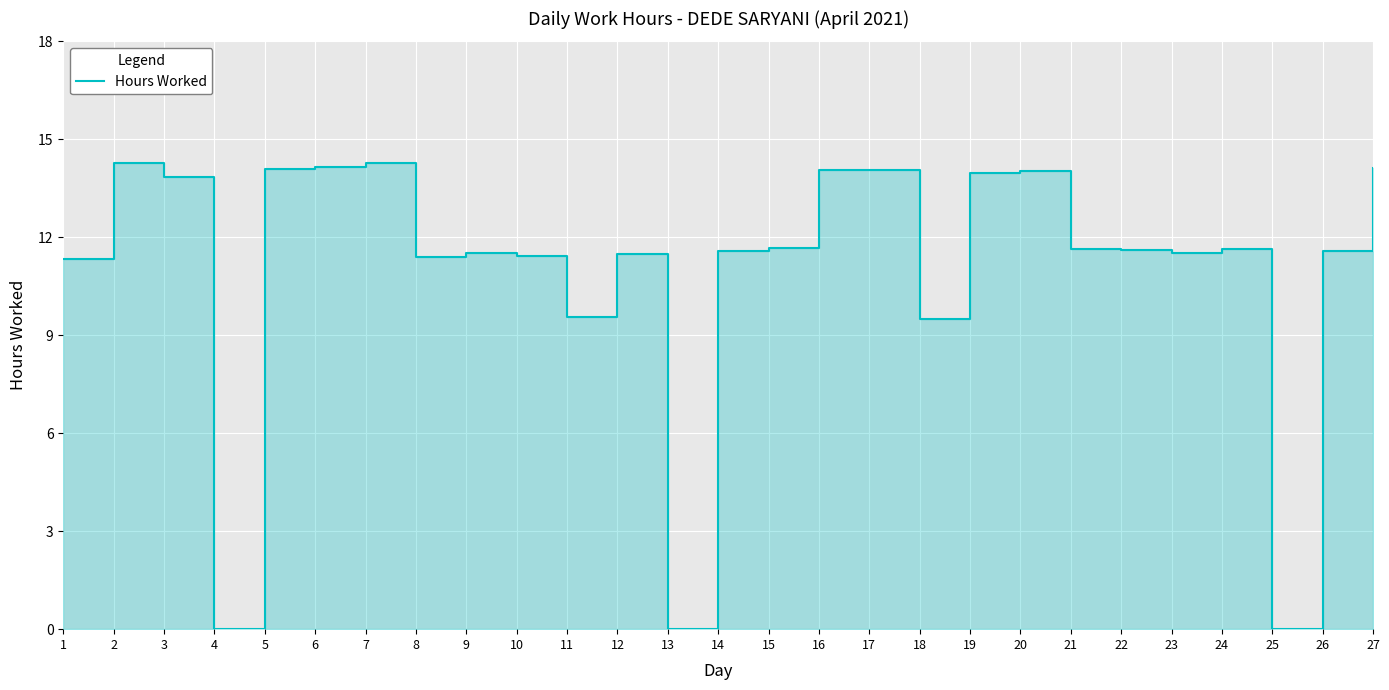

Rank the categories by value from lowest to highest.

4, 13, 25, 18, 11, 1, 8, 10, 12, 9, 23, 14, 26, 22, 21, 24, 15, 3, 19, 20, 17, 16, 5, 27, 6, 2, 7